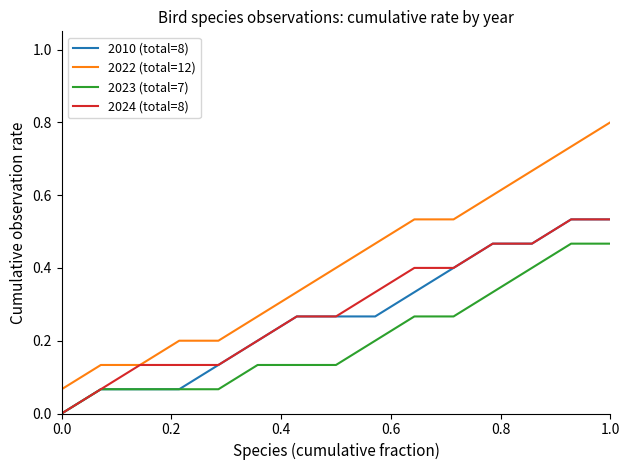

True or false: 2023 (total=7) and 2022 (total=12) intersect in this chart.

False